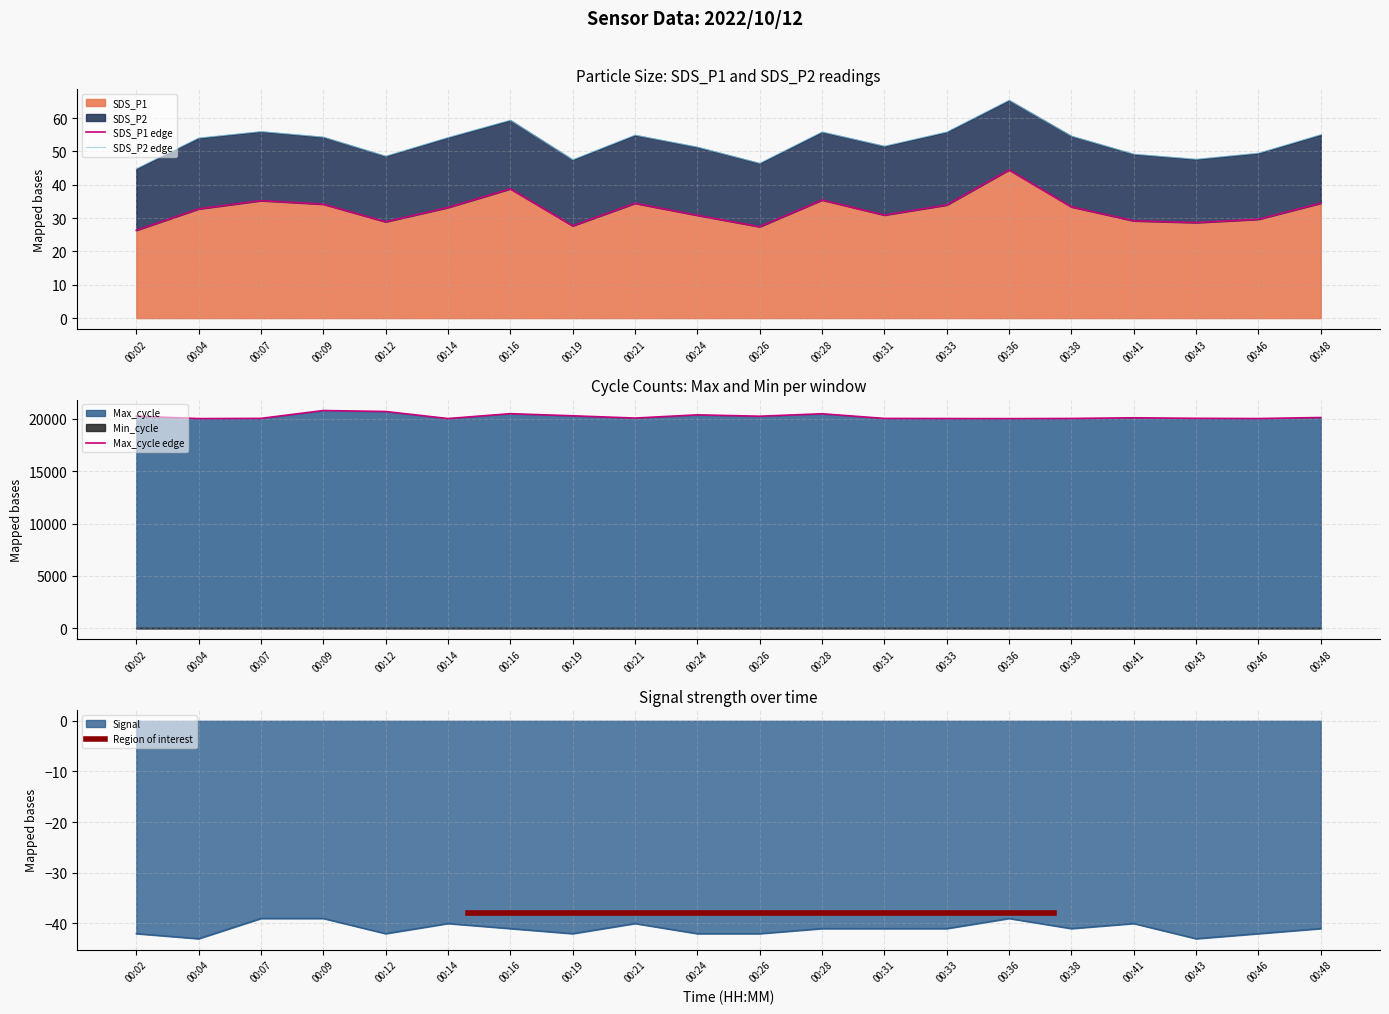

What is the highest value of the SDS_P1 series?

44.5